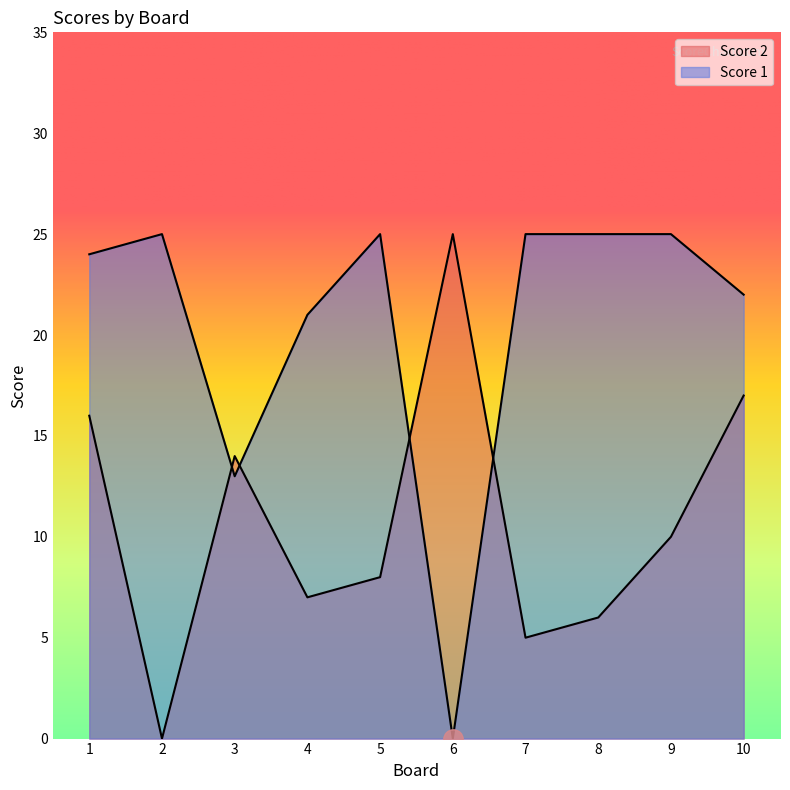

Rank the series by their average value, from highest to lowest.

Score 1, Score 2